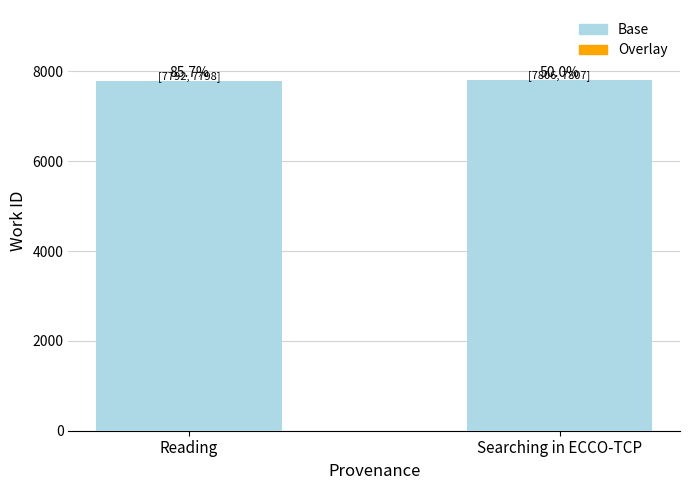

The value of Overlay at Reading is 2. True or false?

False